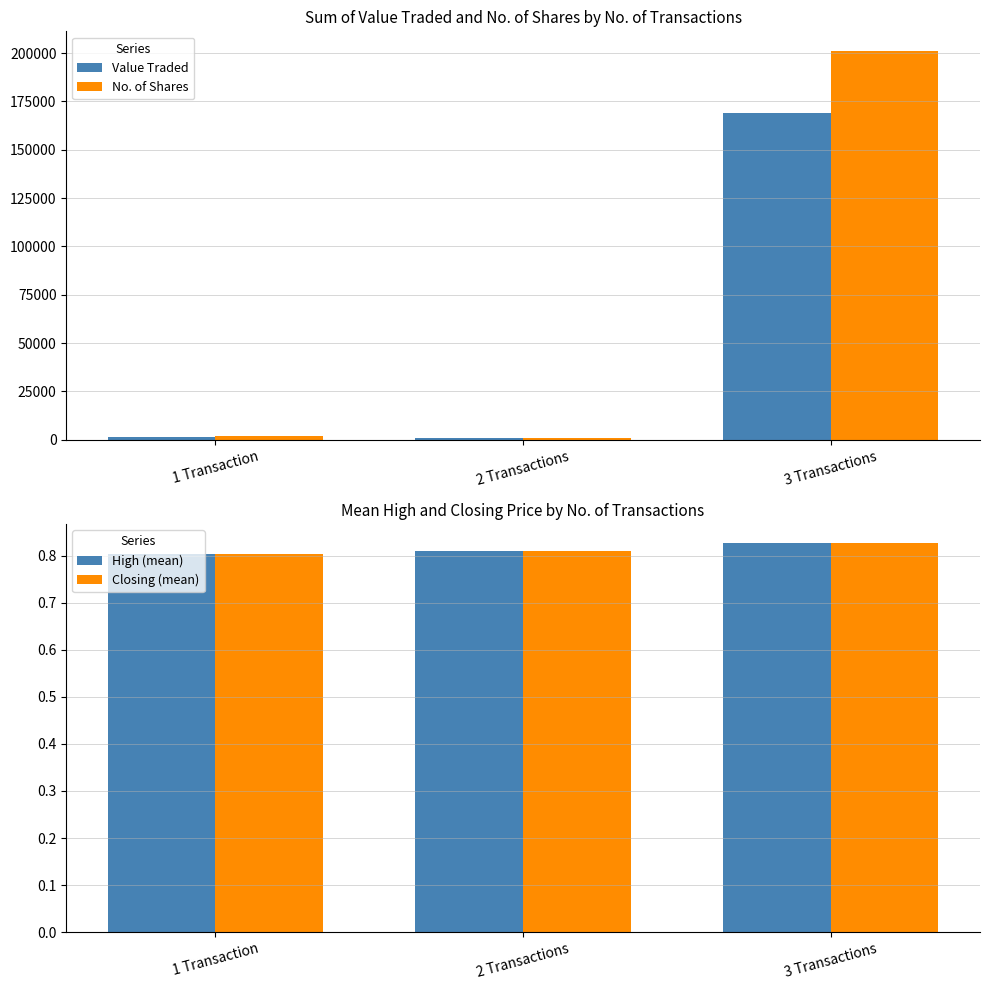

Reading left to right, what are all the values shown in this chart?

Value Traded: 1637.0	660.0	168942.0
No. of Shares: 2048.0	814.0	201155.0
High (mean): 0.8	0.8	0.8
Closing (mean): 0.8	0.8	0.8